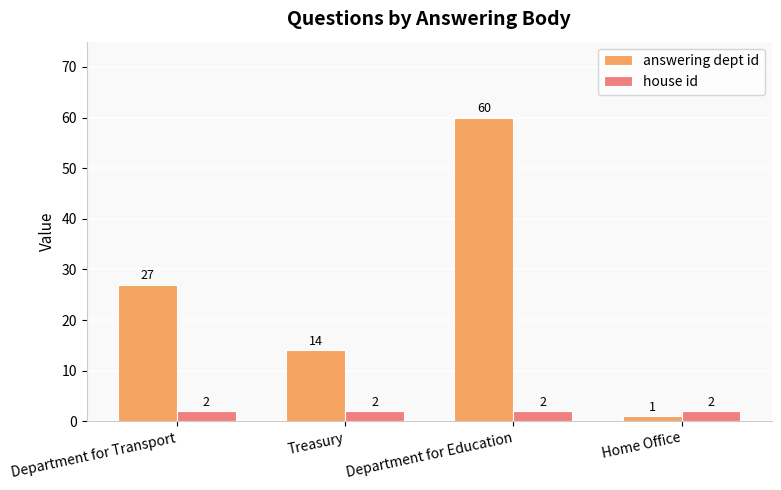

What is the label of the 3rd bar from the right?

Treasury